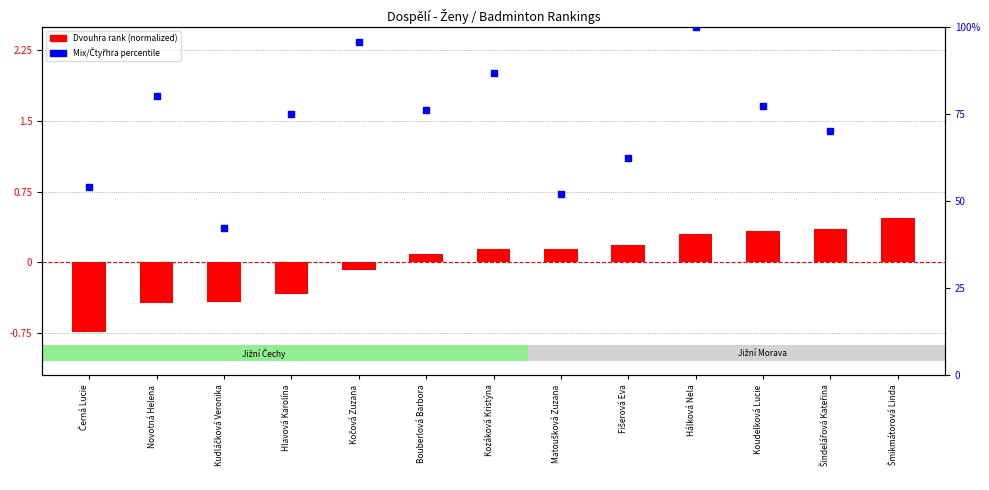

What is the change in value from Černá Lucie to Šindelářová Kateřina?

+15.8